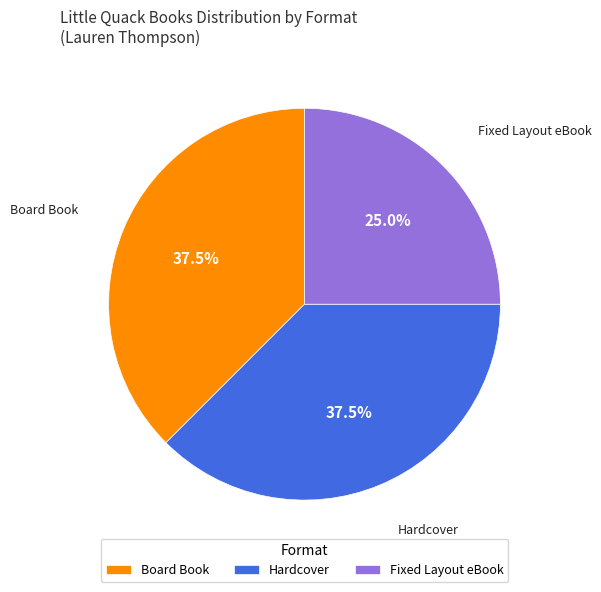

Is there a majority slice in this chart?

No